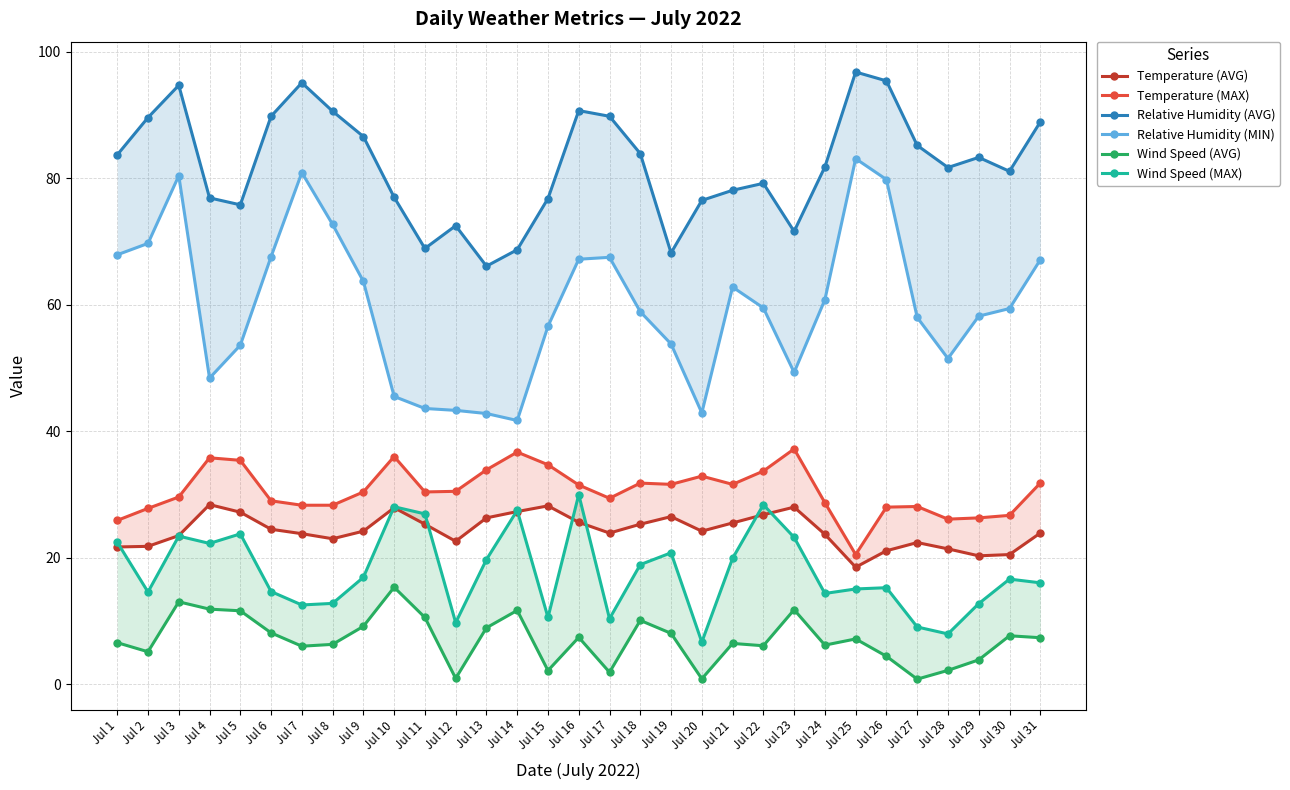

Which label corresponds to the largest value in the chart?

Jul 25